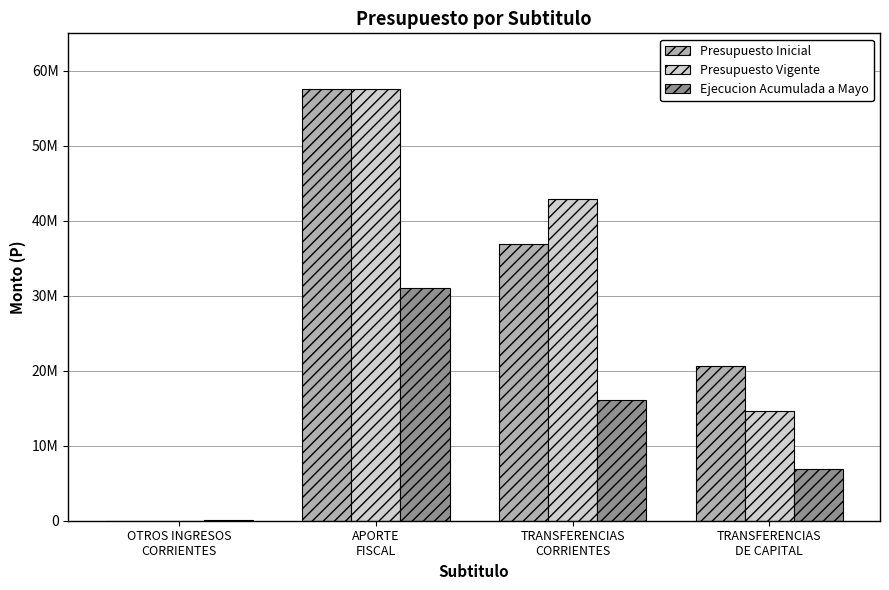

What are all the series names shown in the legend?

Presupuesto Inicial, Presupuesto Vigente, Ejecucion Acumulada a Mayo